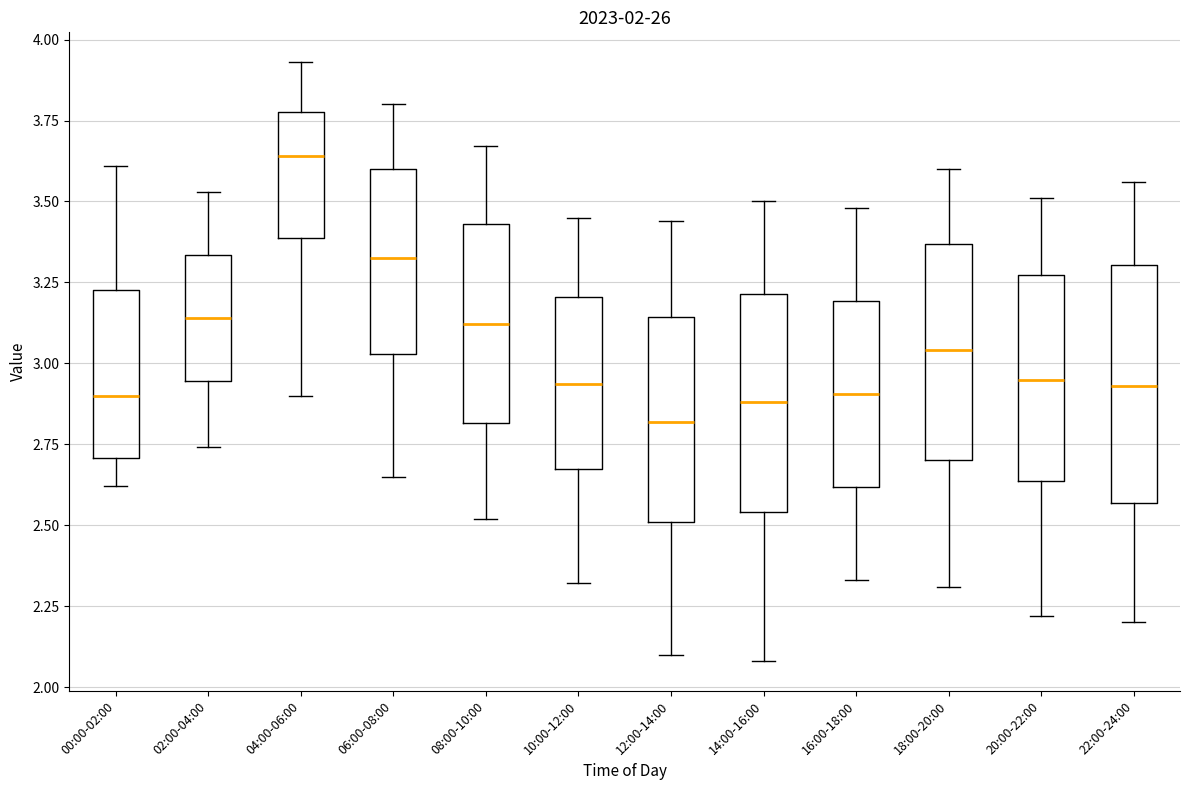

Comparing the boxes themselves (not the whiskers), which one is the tallest?

22:00-24:00